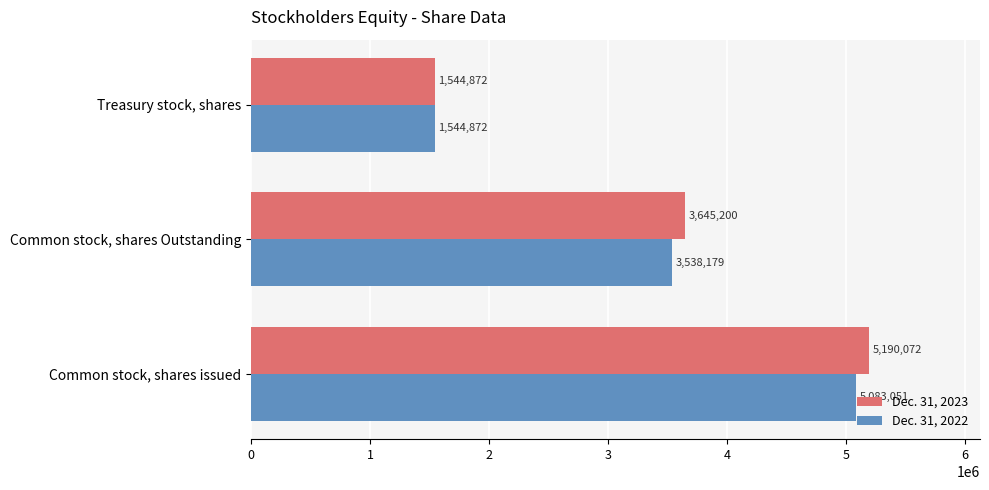

List the series in order of their overall mean, lowest first.

Dec. 31, 2022, Dec. 31, 2023